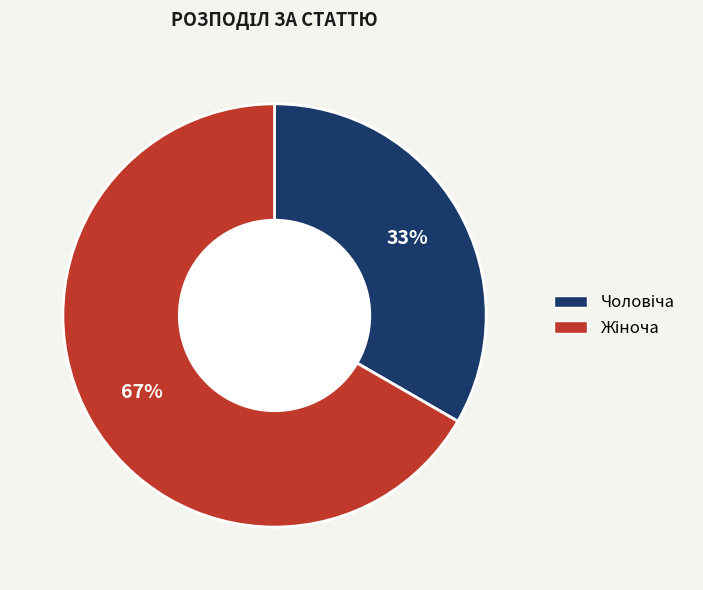

To the nearest percent, what is the average slice percentage?

50%